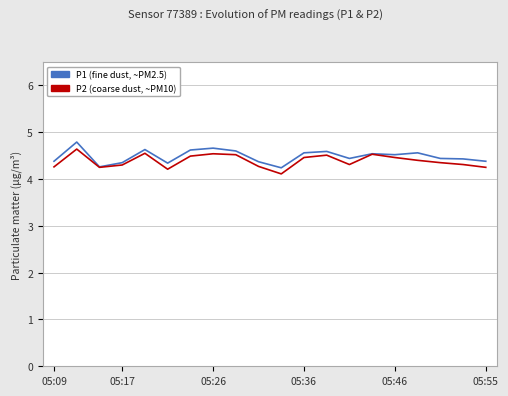

List the series in order of their overall mean, lowest first.

P2 (coarse dust, ~PM10), P1 (fine dust, ~PM2.5)